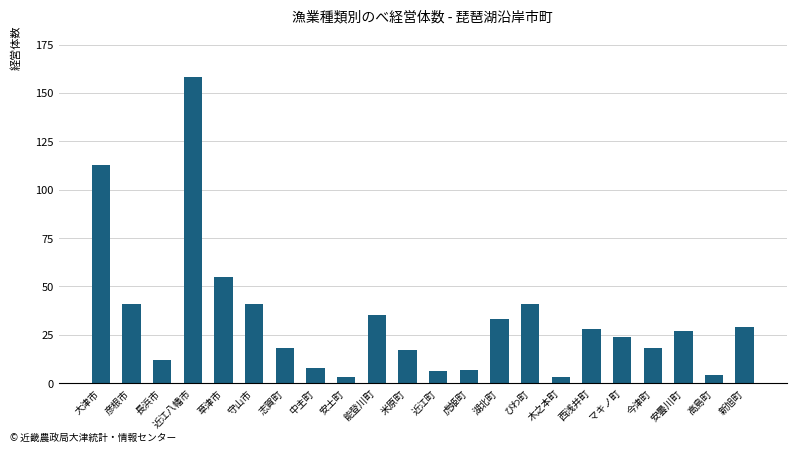

Which has a higher value, 近江町 or マキノ町?

マキノ町